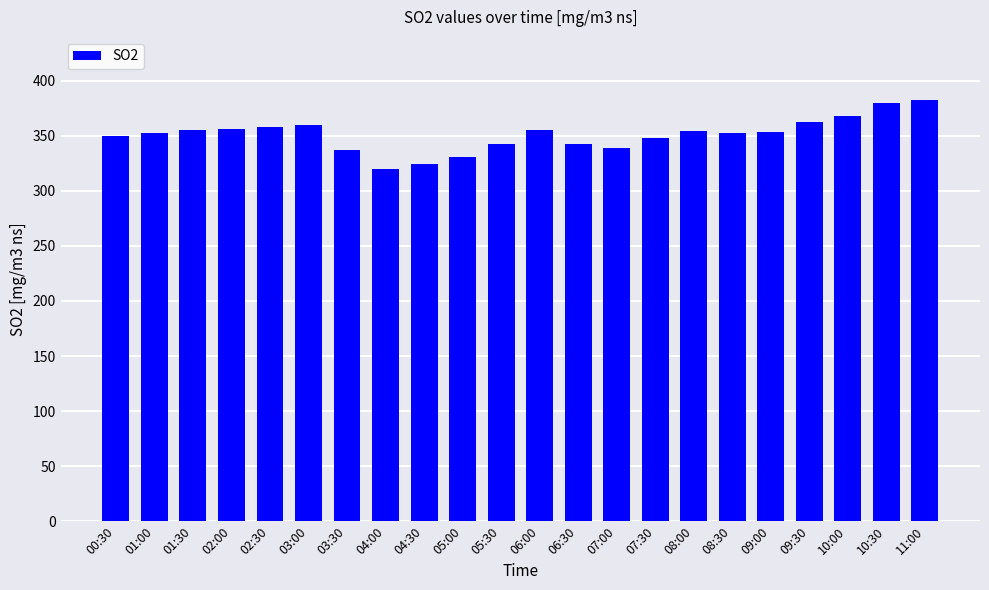

What position from the right is 00:30?

22